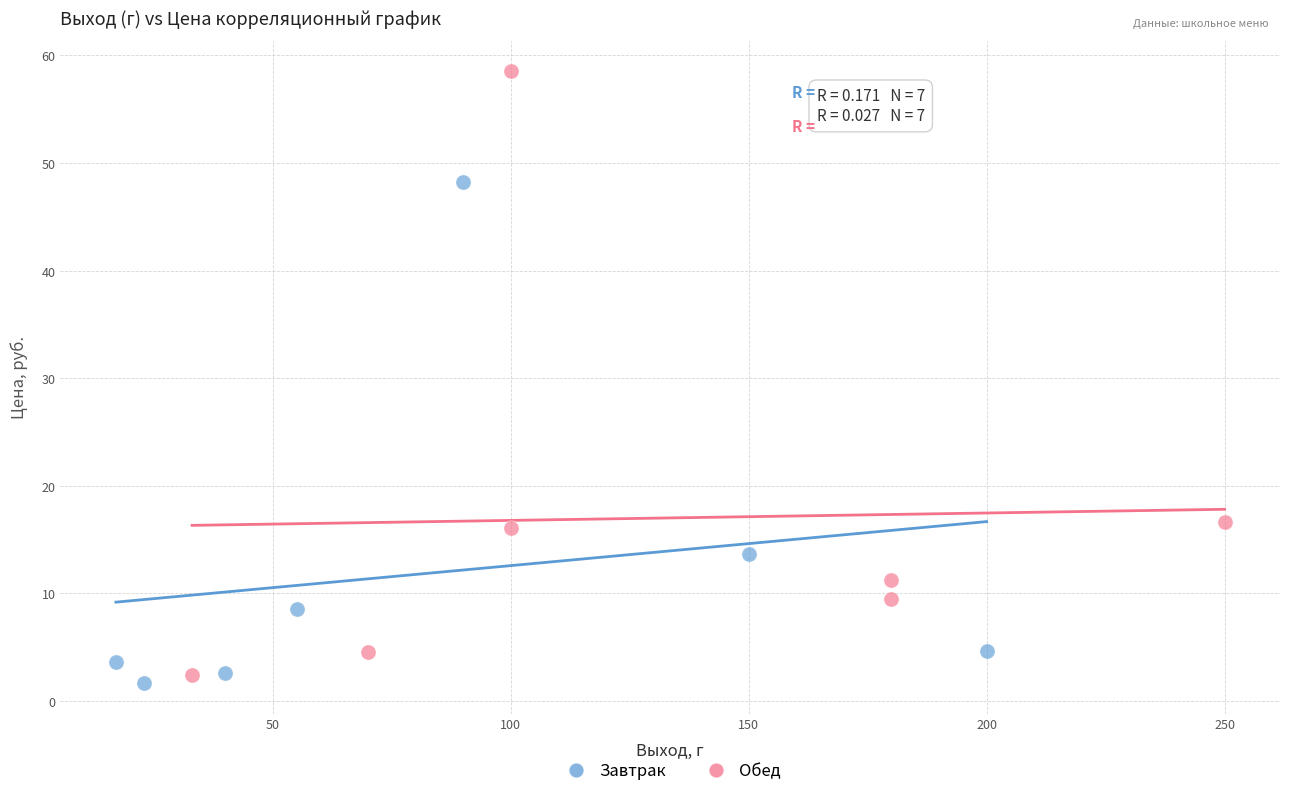

Which series has the largest Y range (max minus min)?

Обед